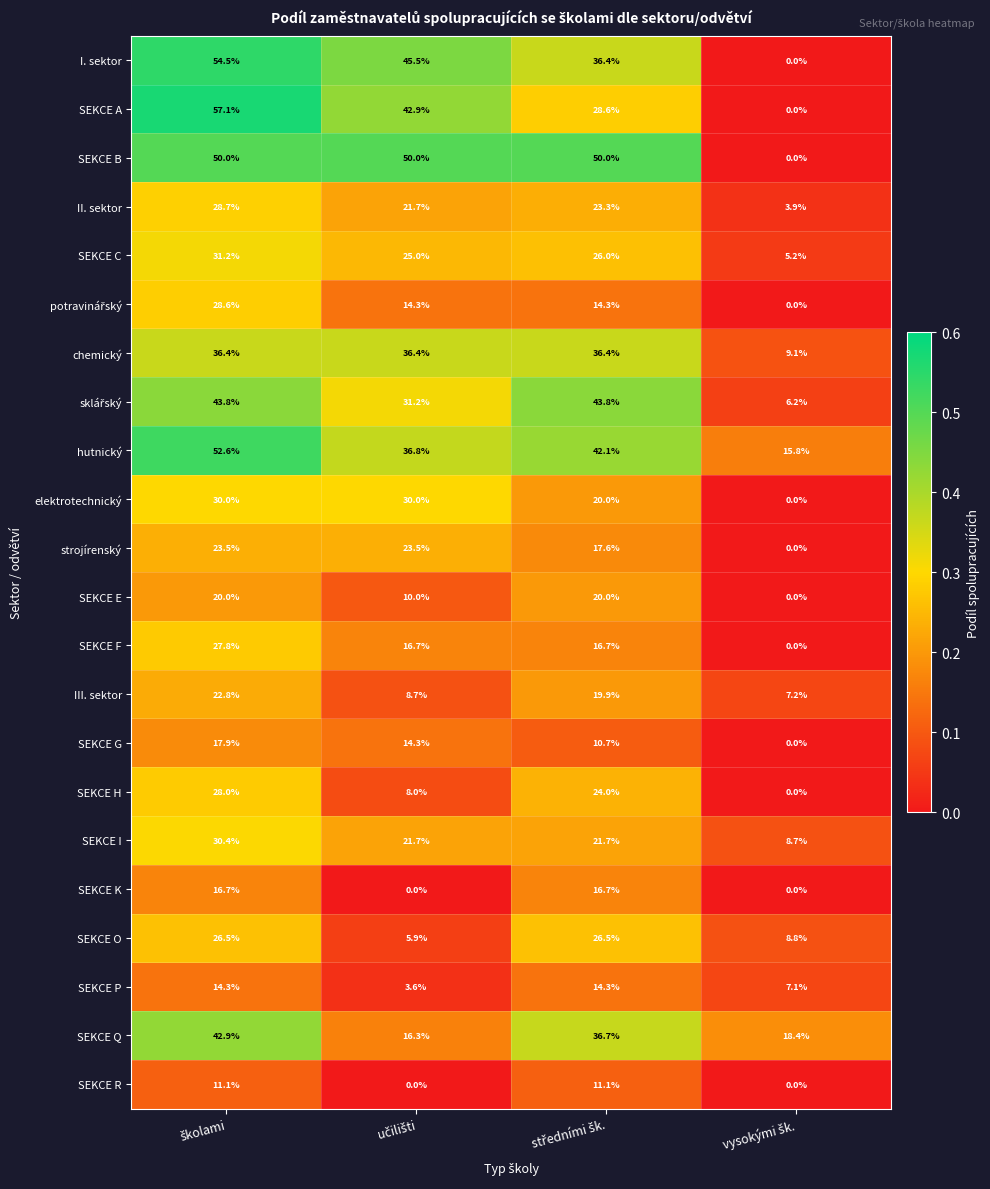

Which series has the largest total across all categories?

SEKCE B